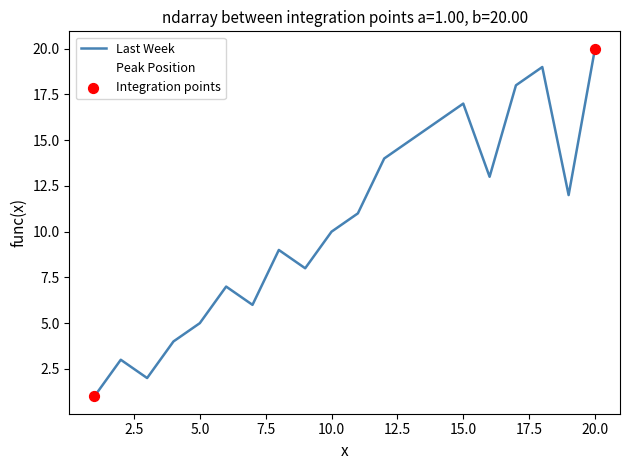

Which series has the largest total across all categories?

Last Week